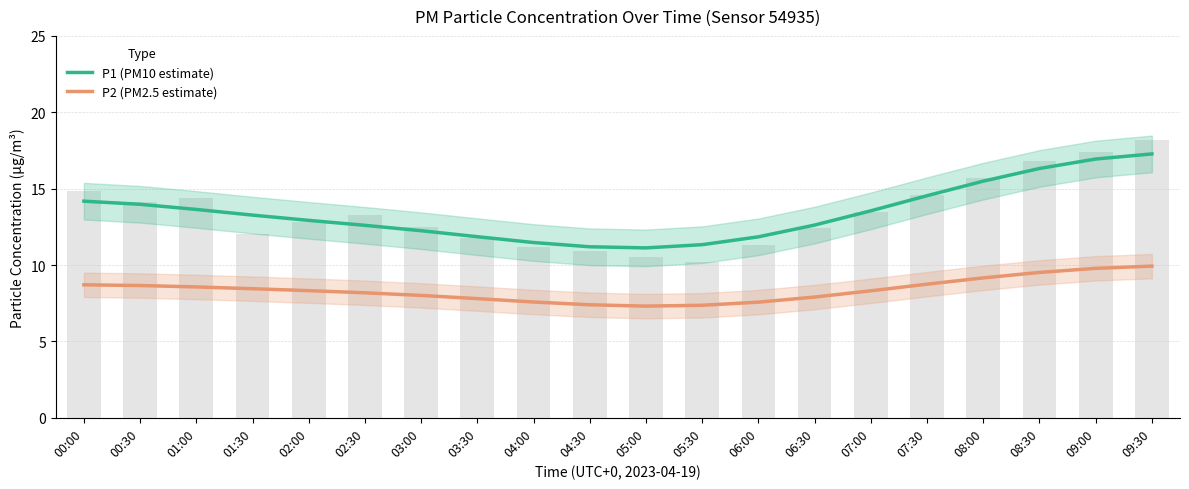

What position from the left is 03:30?

8